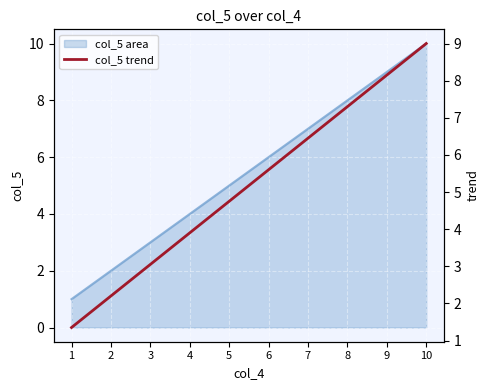

List the labels in order of value, smallest first.

1, 2, 3, 4, 5, 6, 7, 8, 9, 10